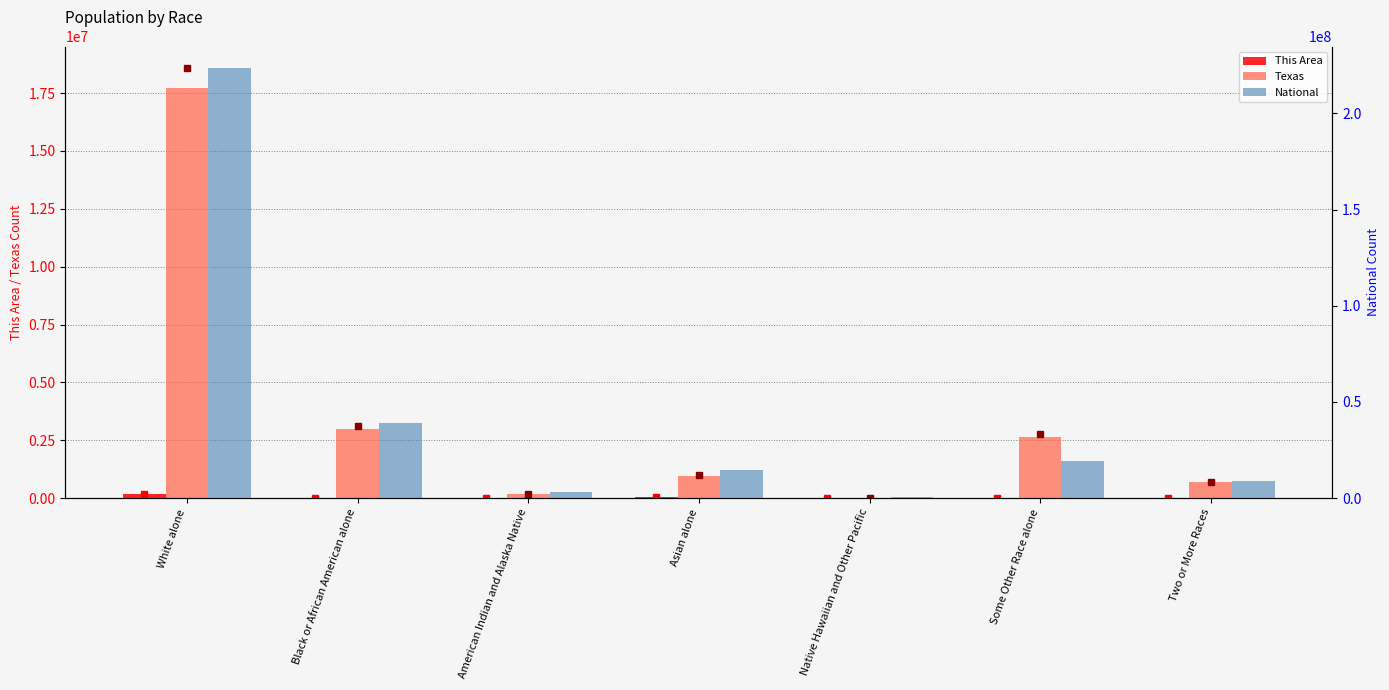

What is the average value of the This Area series?

37120